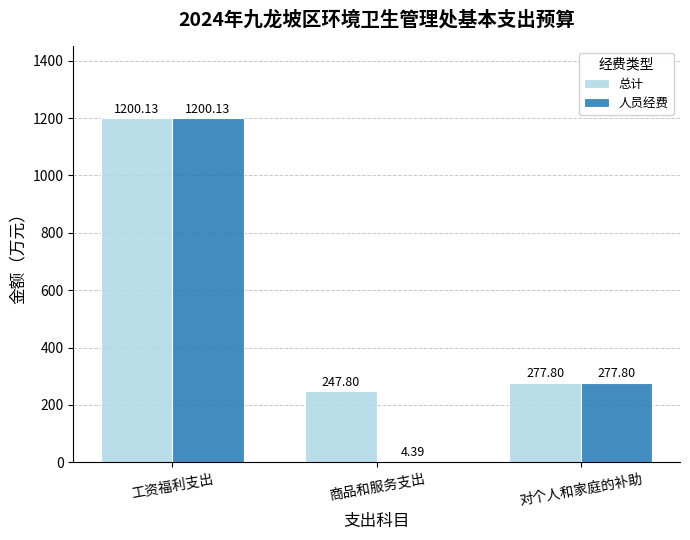

What is the label of the 3rd bar from the left?

对个人和家庭的补助